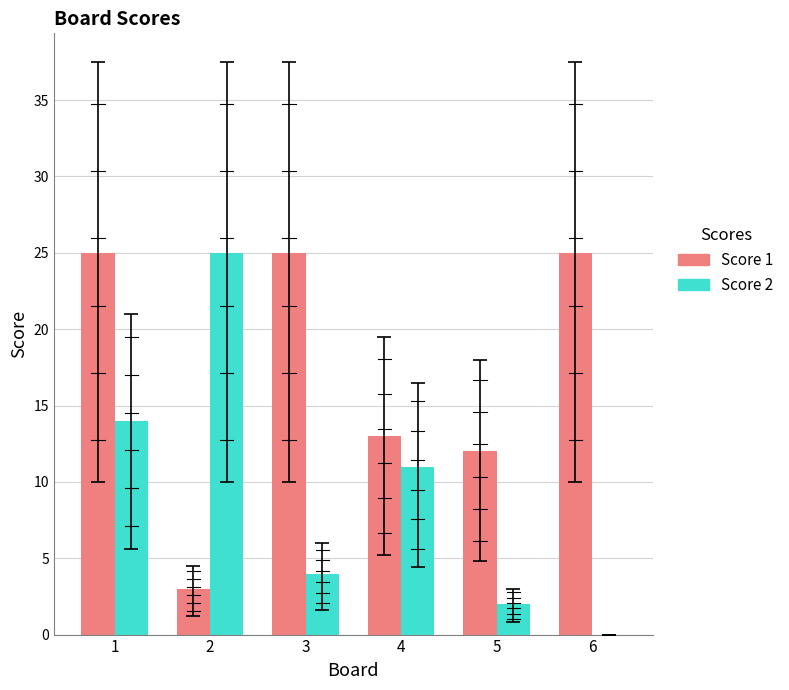

The Score 2 series shows 11 at 4. True or false?

True